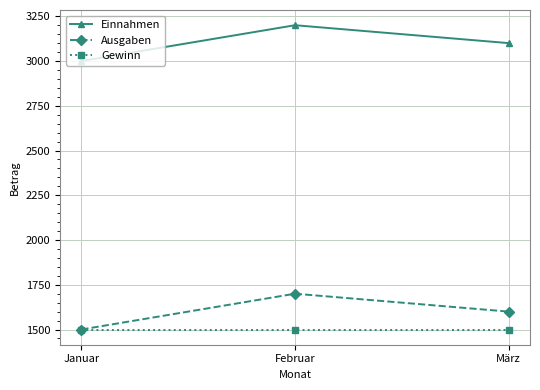

At how many categories does at least one series exceed 2390?

3